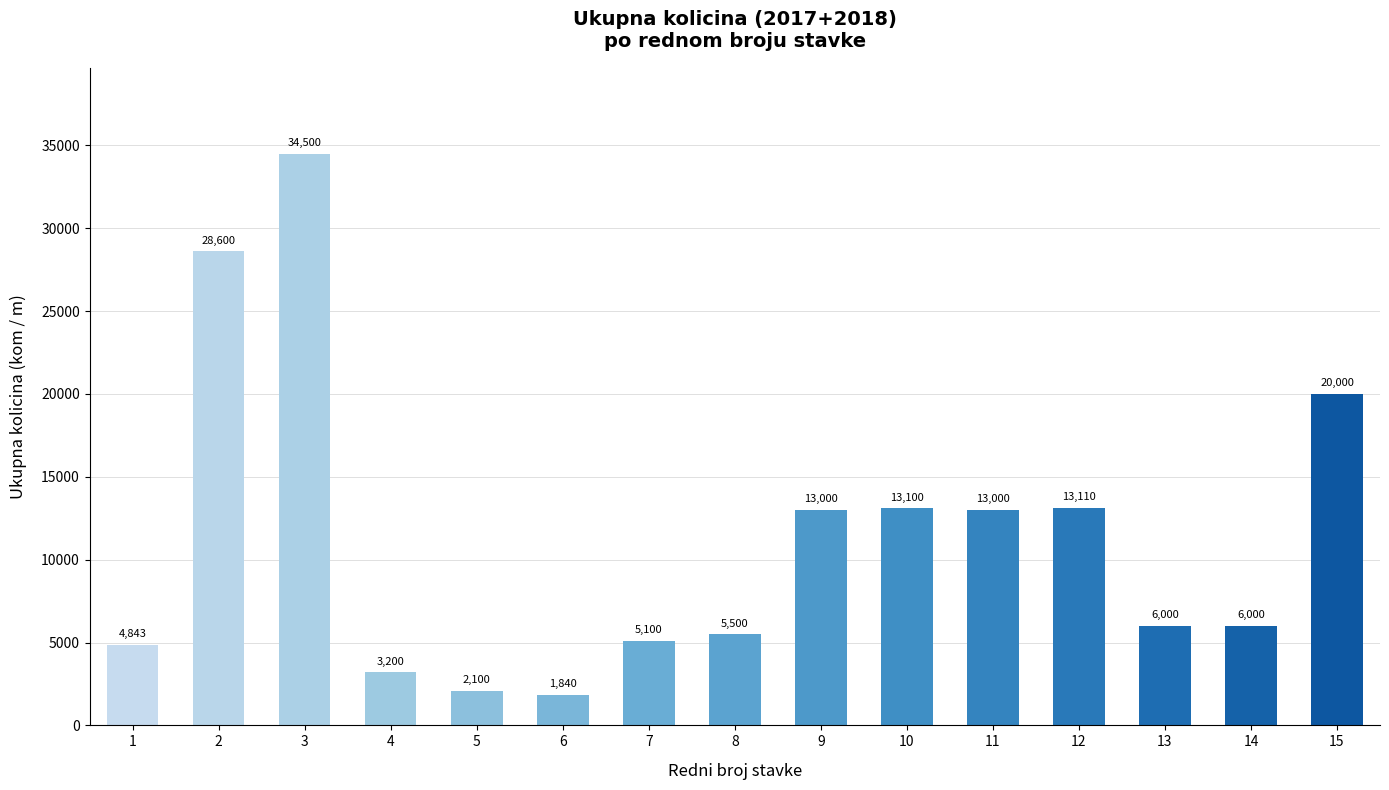

What is the smallest value displayed?

1840